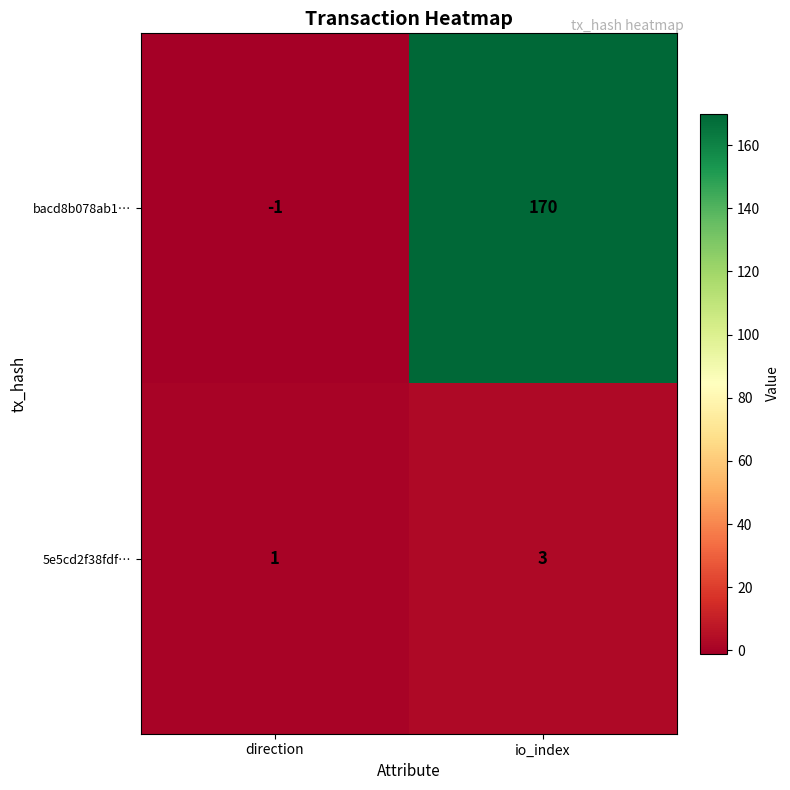

Count the number of categories in the chart.

2